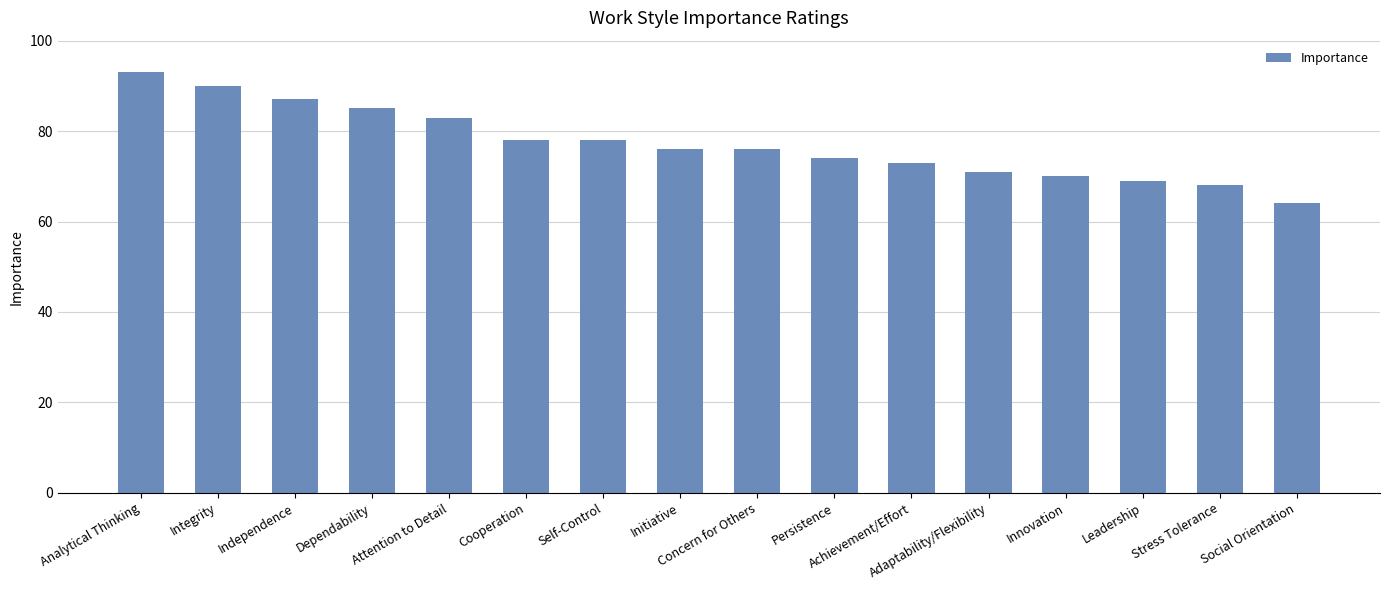

Is it true that the value at Adaptability/Flexibility is 27?

False